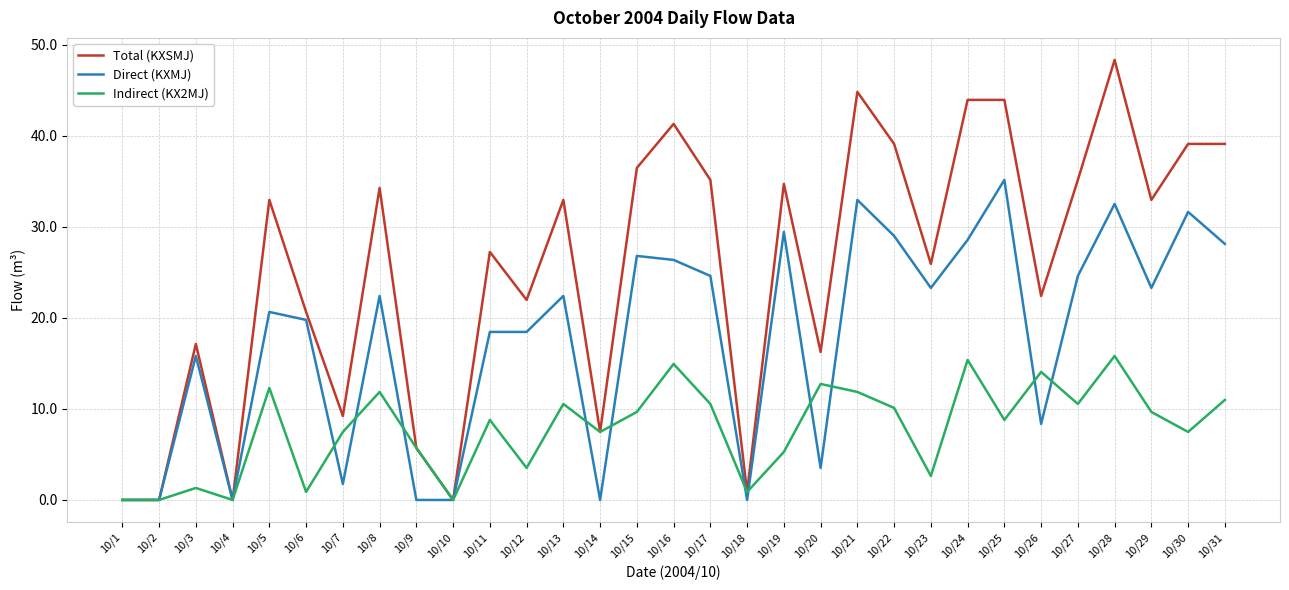

True or false: Indirect (KX2MJ) has a value of 3.0 at 10/30.

False